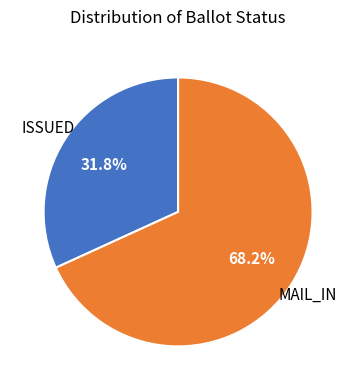

Is there any slice that represents more than half of the pie?

Yes